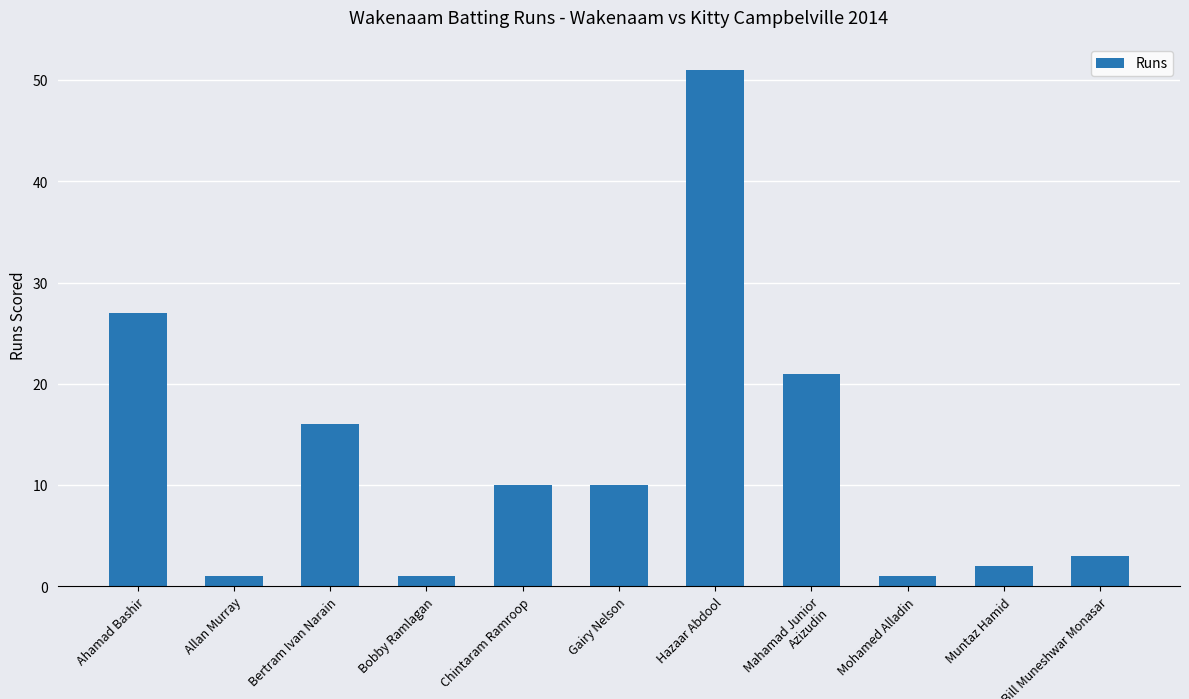

At which label is the value closest to 26?

Ahamad Bashir